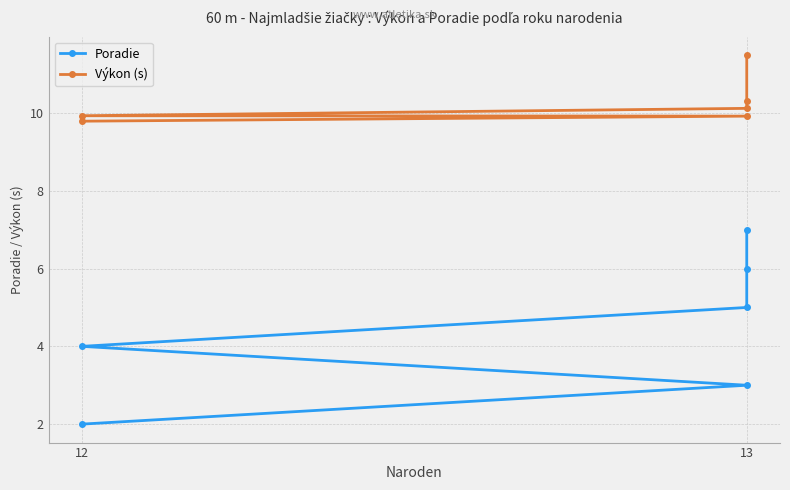

What is the lowest value of the Výkon (s) series?

9.8